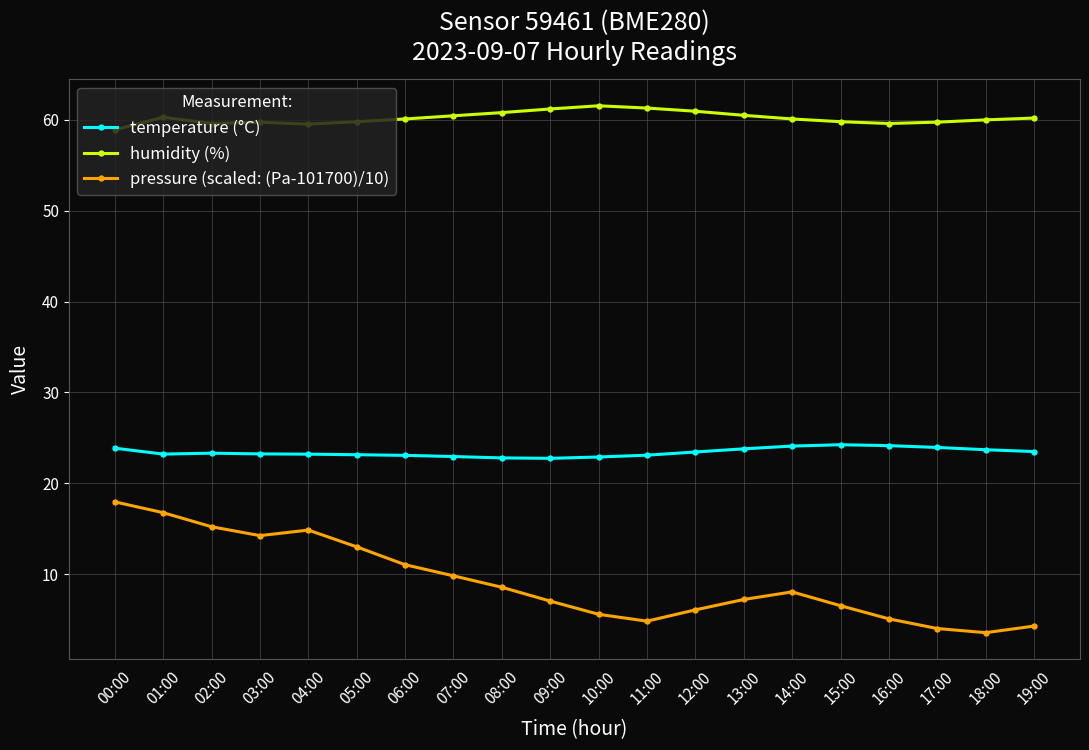

What is the average value of the humidity (%) series?

60.2